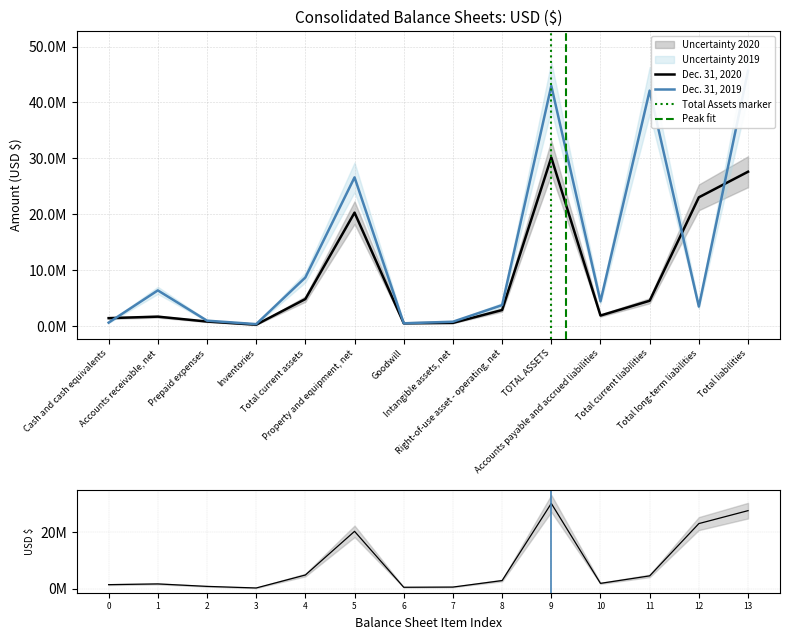

What is the sum of the Dec. 31, 2019 values at Goodwill and Total liabilities?

46198000